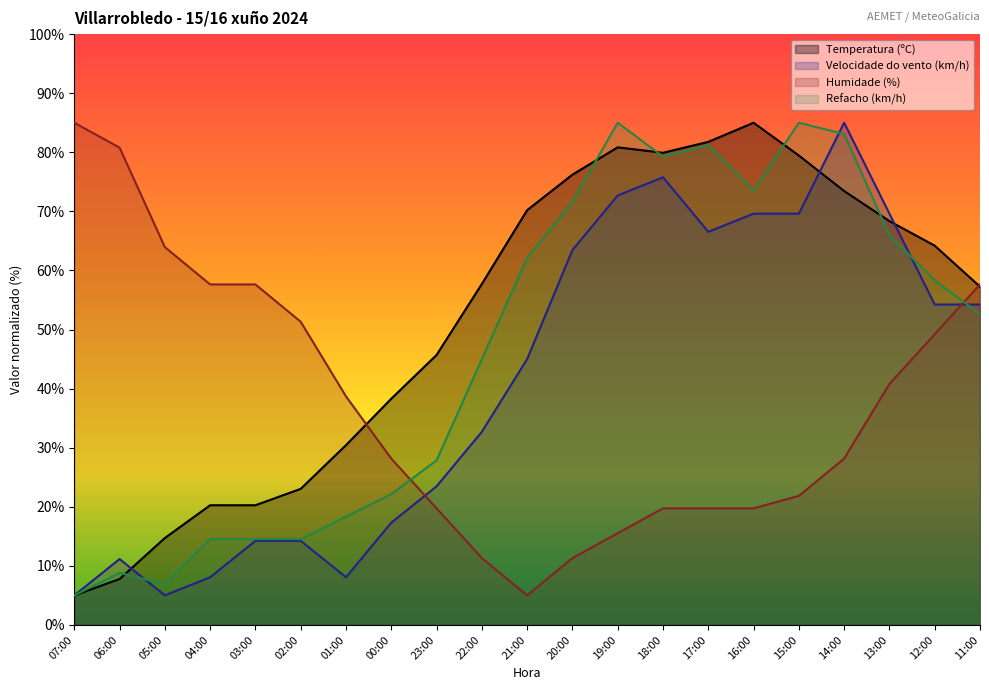

Between which two adjacent categories do Temperatura (ºC) and Velocidade do vento (km/h) first intersect?

06:00 and 05:00